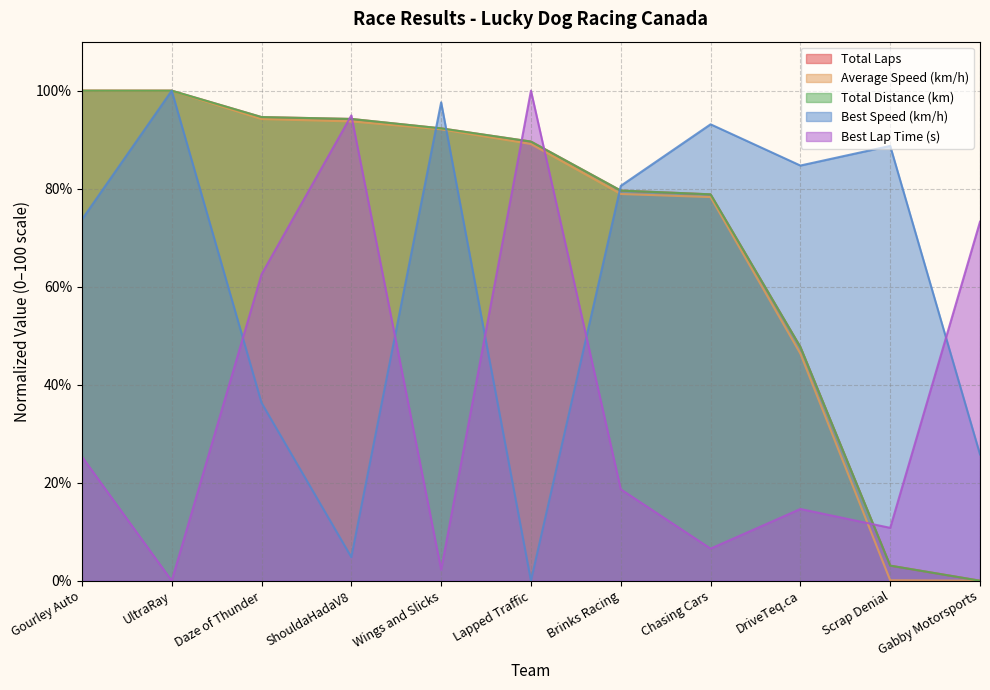

What is the maximum value for Best Lap time?

100.0